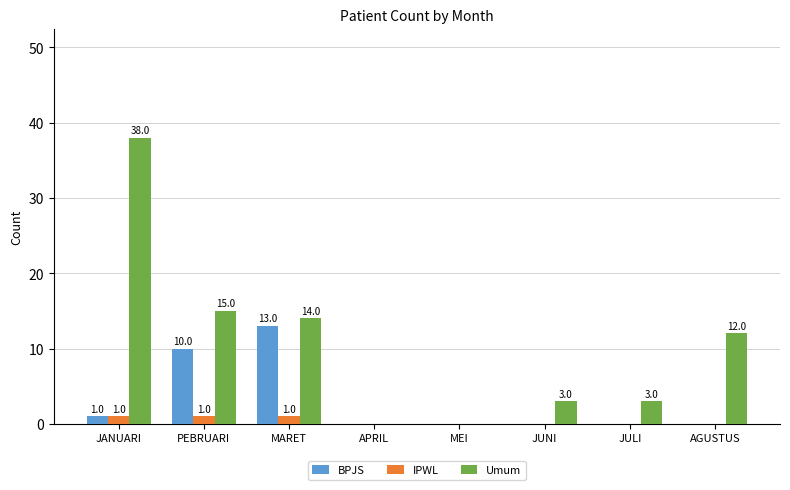

What is the sum of the Umum values at APRIL and MARET?

14